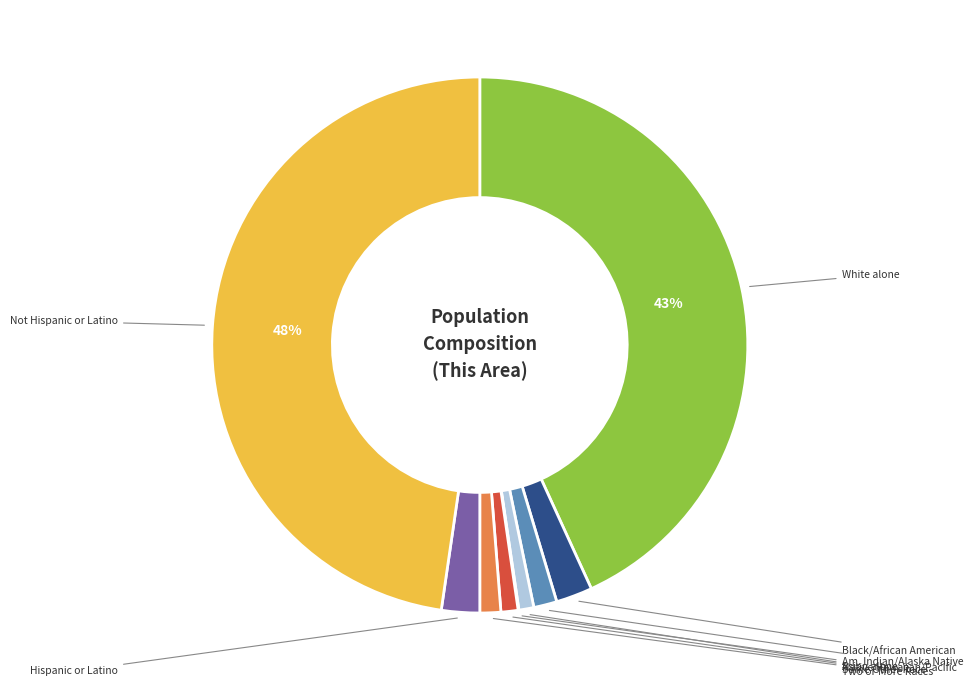

To the nearest percent, what is the average slice percentage?

11%